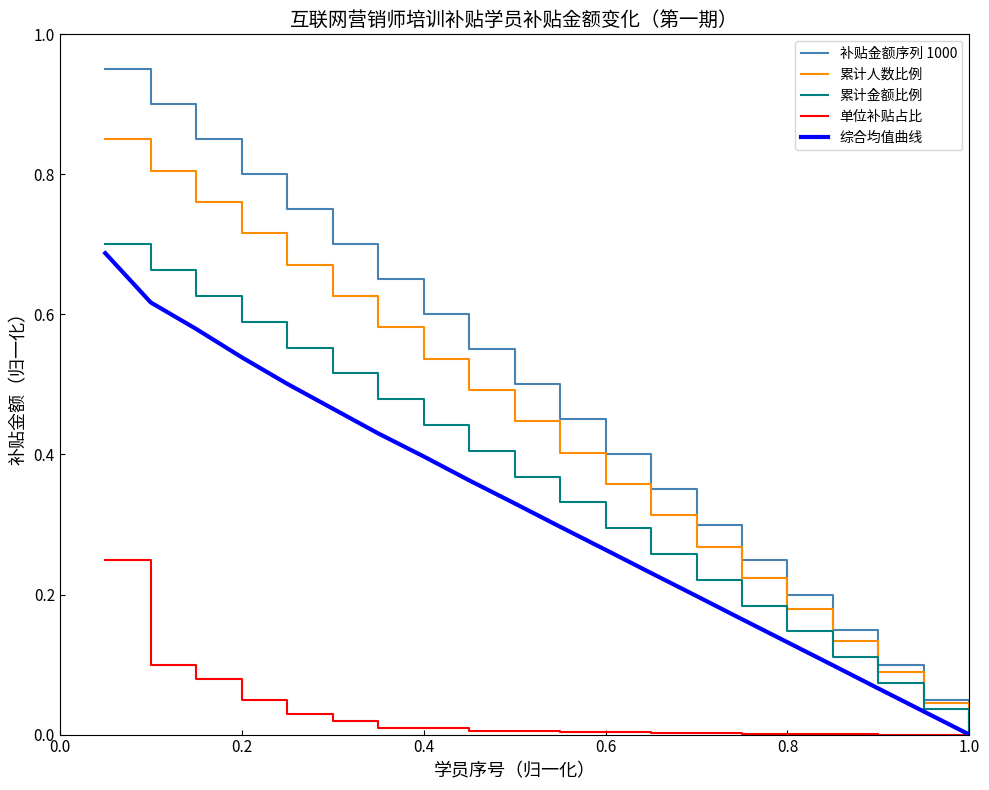

Which series has the widest spread of values?

补贴金额序列 1000